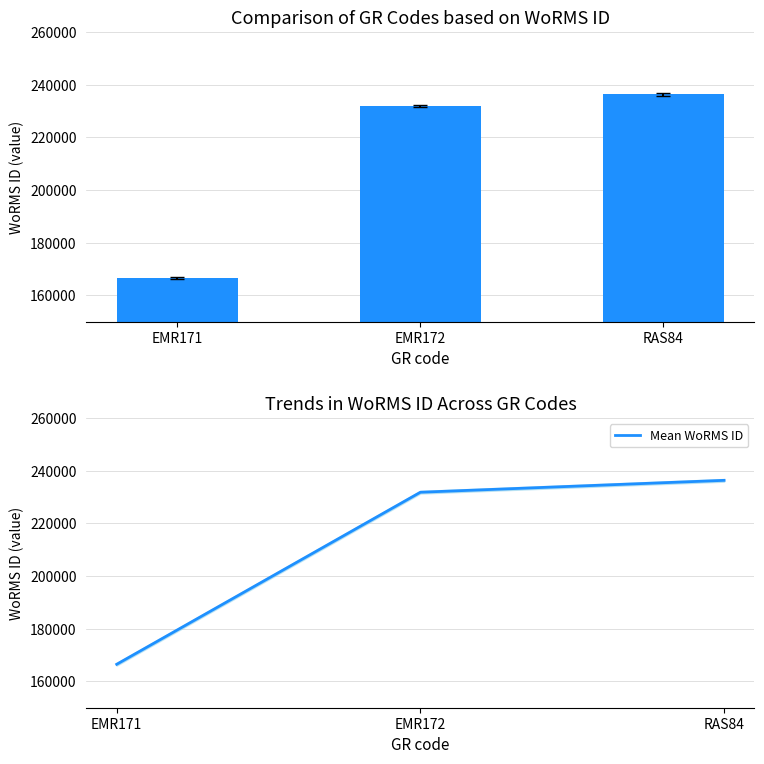

Reading right to left, extract all data points from this chart.

WoRMS ID: 236331	231816	166496
Mean WoRMS ID: 236331	231816	166496